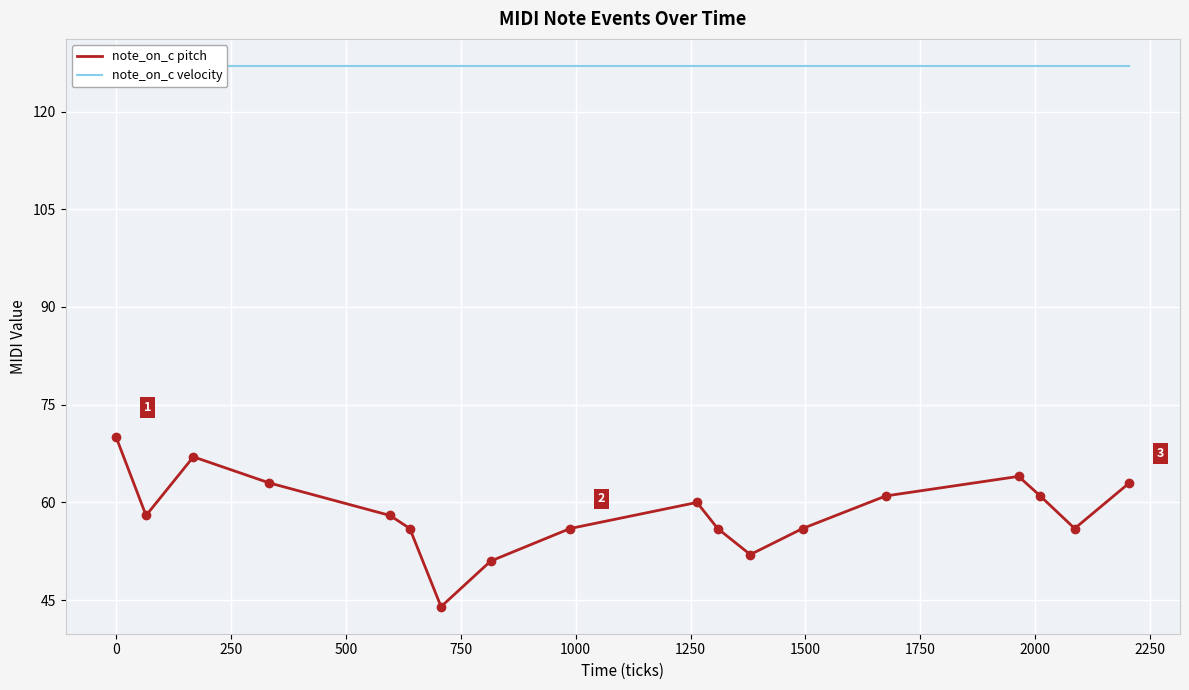

At how many categories does at least one series exceed 75?

18